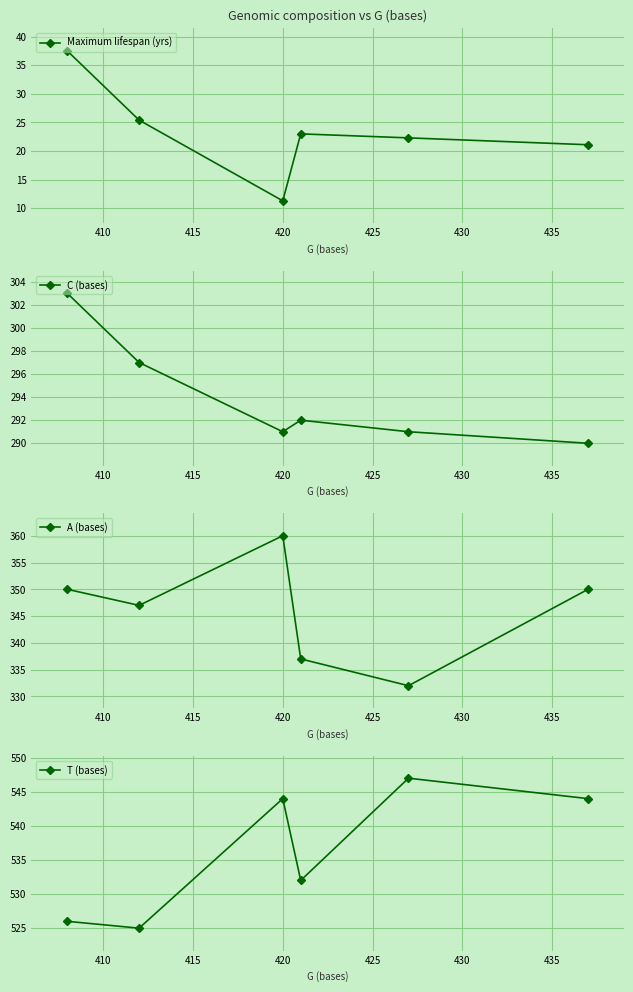

True or false: T (bases) and A (bases) cross at least once.

False